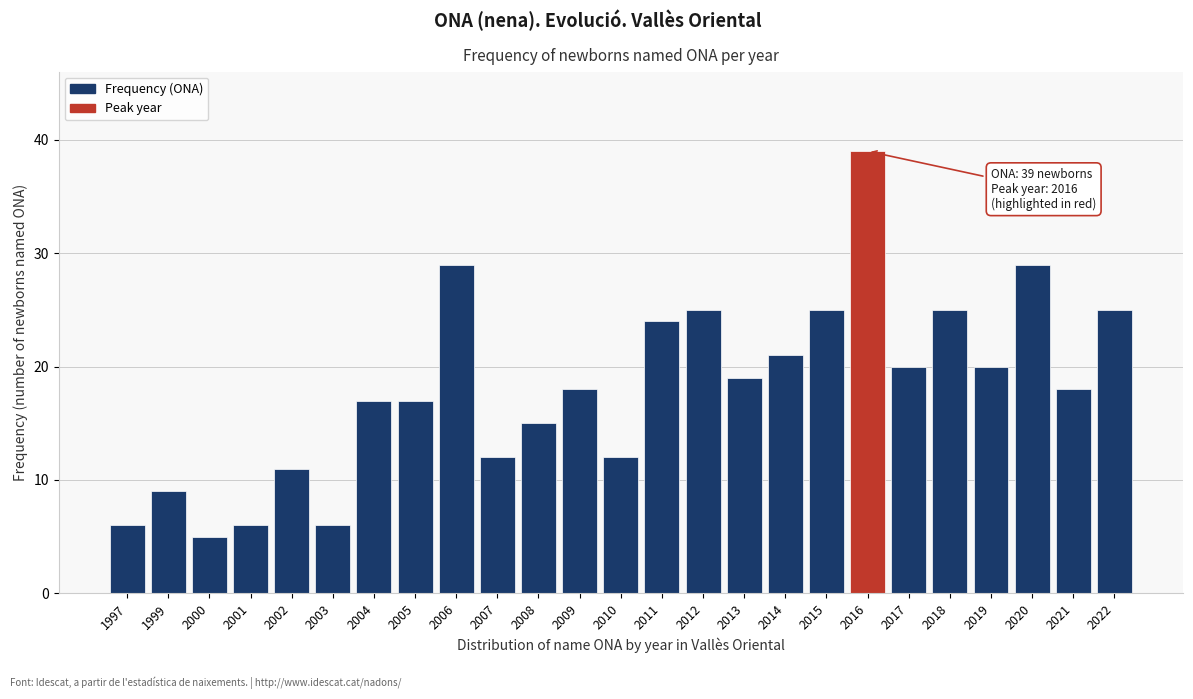

Reading left to right, extract all data points from this chart.

1997=6	1999=9	2000=5	2001=6	2002=11	2003=6	2004=17	2005=17	2006=29	2007=12	2008=15	2009=18	2010=12	2011=24	2012=25	2013=19	2014=21	2015=25	2016=39	2017=20	2018=25	2019=20	2020=29	2021=18	2022=25